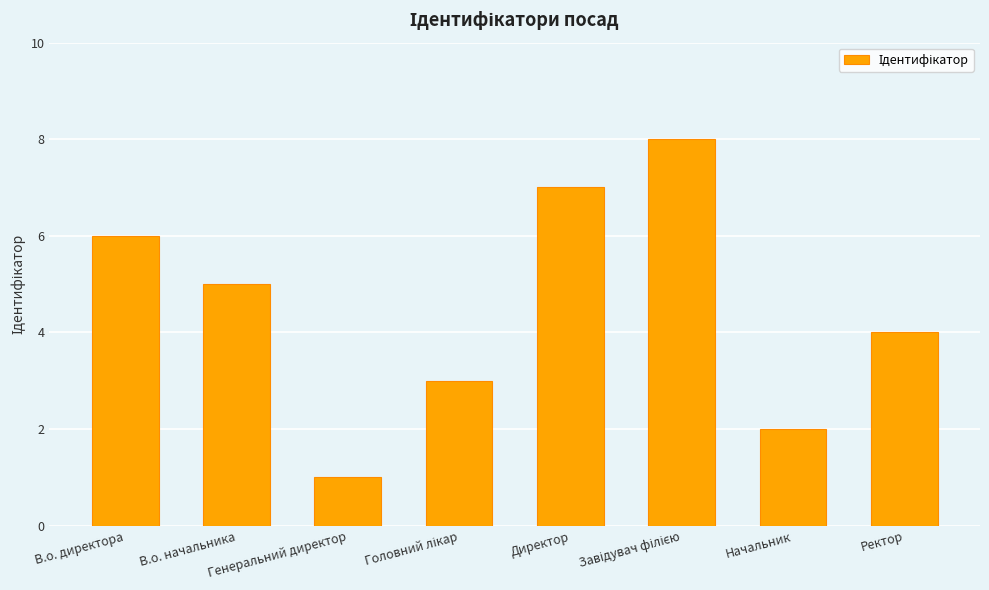

Are the bars grouped side by side (vs. stacked)?

No